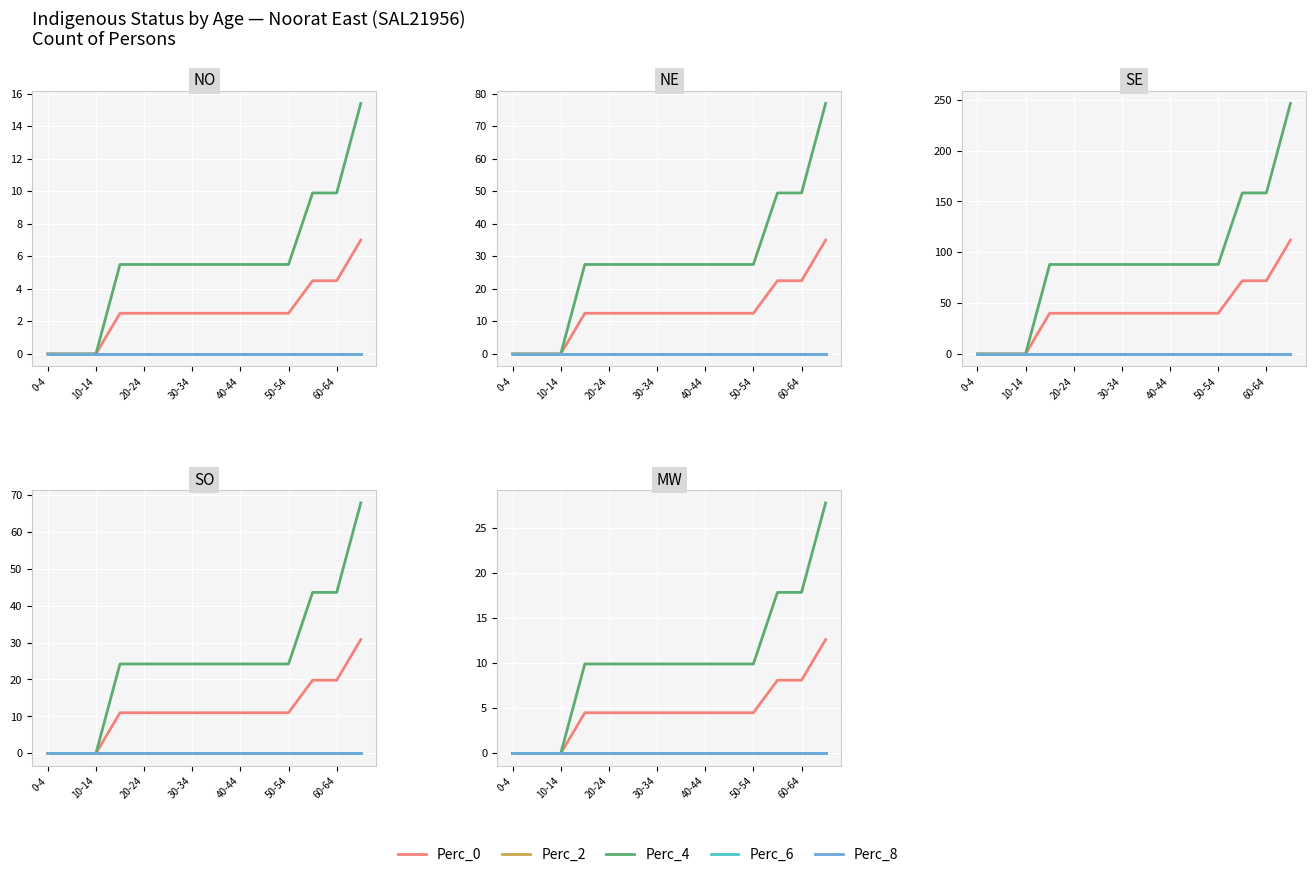

At which category does the chart reach its peak across all series?

13